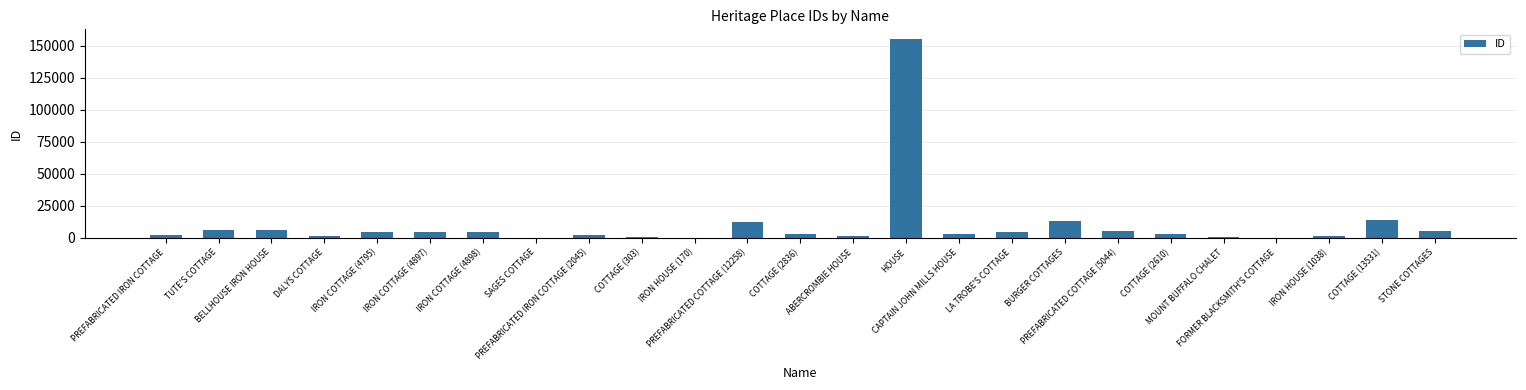

What is the maximum value shown in the chart?

154898